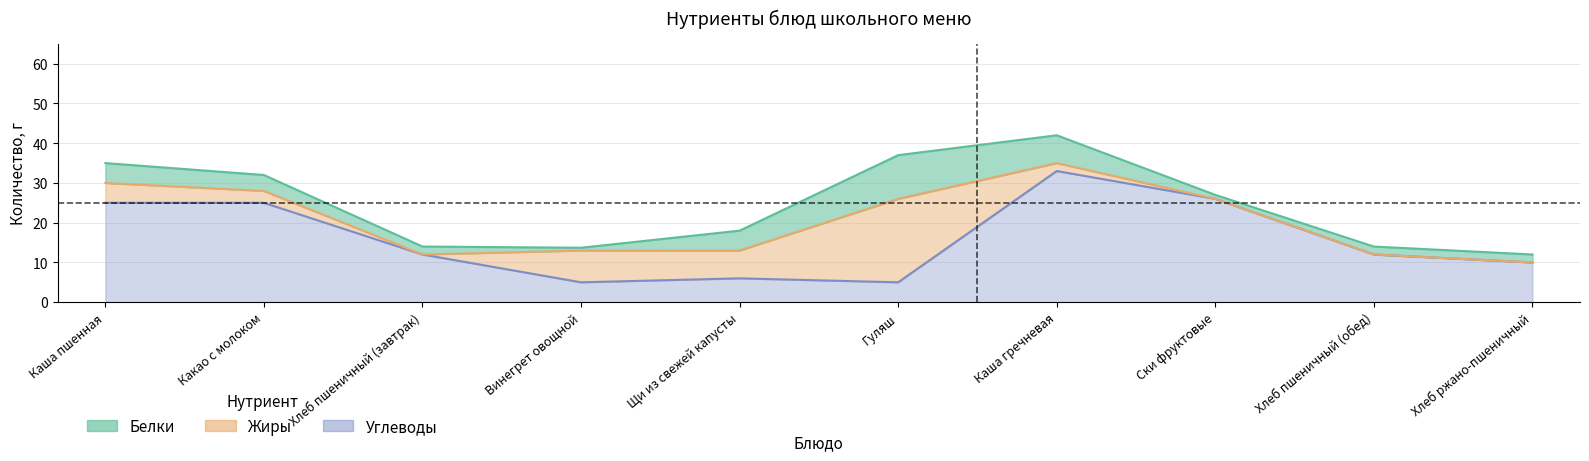

Where is the first local minimum for Белки?

Винегрет овощной